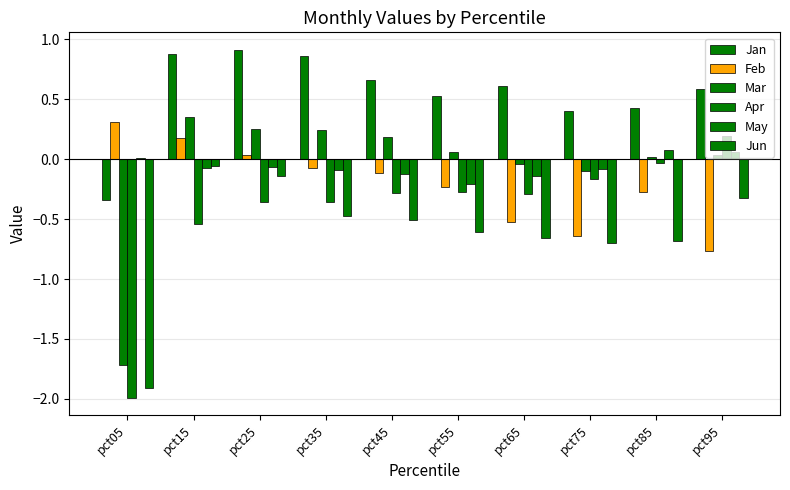

Reading left to right, extract all data points from this chart.

Jan: pct05=-0.3	pct15=0.9	pct25=0.9	pct35=0.9	pct45=0.7	pct55=0.5	pct65=0.6	pct75=0.4	pct85=0.4	pct95=0.6
Feb: pct05=0.3	pct15=0.2	pct25=0.0	pct35=-0.1	pct45=-0.1	pct55=-0.2	pct65=-0.5	pct75=-0.6	pct85=-0.3	pct95=-0.8
Mar: pct05=-1.7	pct15=0.3	pct25=0.3	pct35=0.2	pct45=0.2	pct55=0.1	pct65=-0.0	pct75=-0.1	pct85=0.0	pct95=0.0
Apr: pct05=-2.0	pct15=-0.5	pct25=-0.4	pct35=-0.4	pct45=-0.3	pct55=-0.3	pct65=-0.3	pct75=-0.2	pct85=-0.0	pct95=0.2
May: pct05=0.0	pct15=-0.1	pct25=-0.1	pct35=-0.1	pct45=-0.1	pct55=-0.2	pct65=-0.1	pct75=-0.1	pct85=0.1	pct95=0.1
Jun: pct05=-1.9	pct15=-0.1	pct25=-0.1	pct35=-0.5	pct45=-0.5	pct55=-0.6	pct65=-0.7	pct75=-0.7	pct85=-0.7	pct95=-0.3